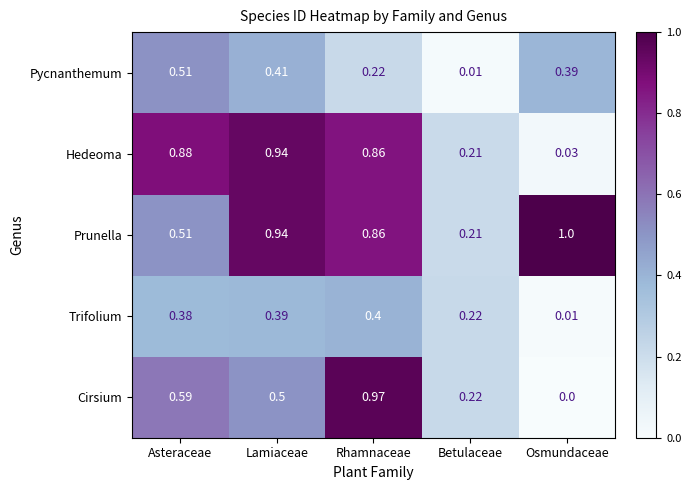

Where is Prunella nearest to the value 0?

Betulaceae